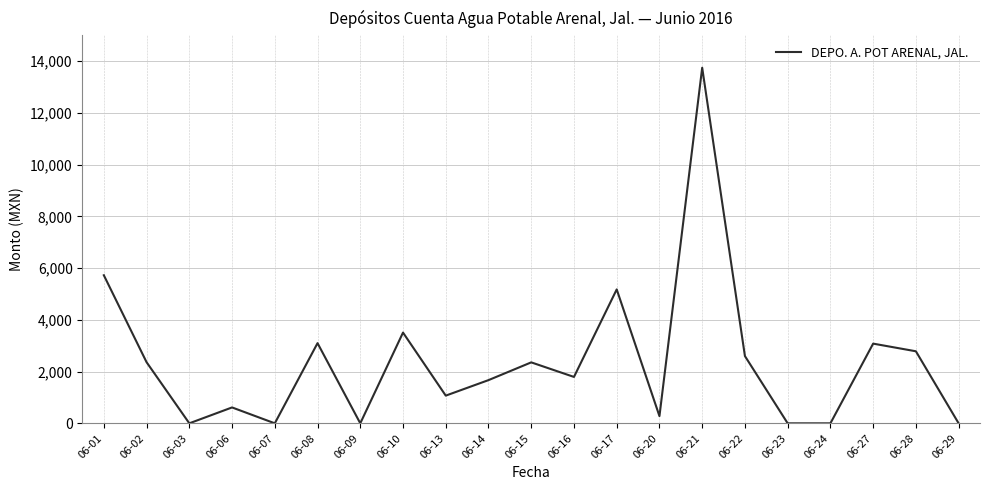

Which label corresponds to the largest value in the chart?

06-21